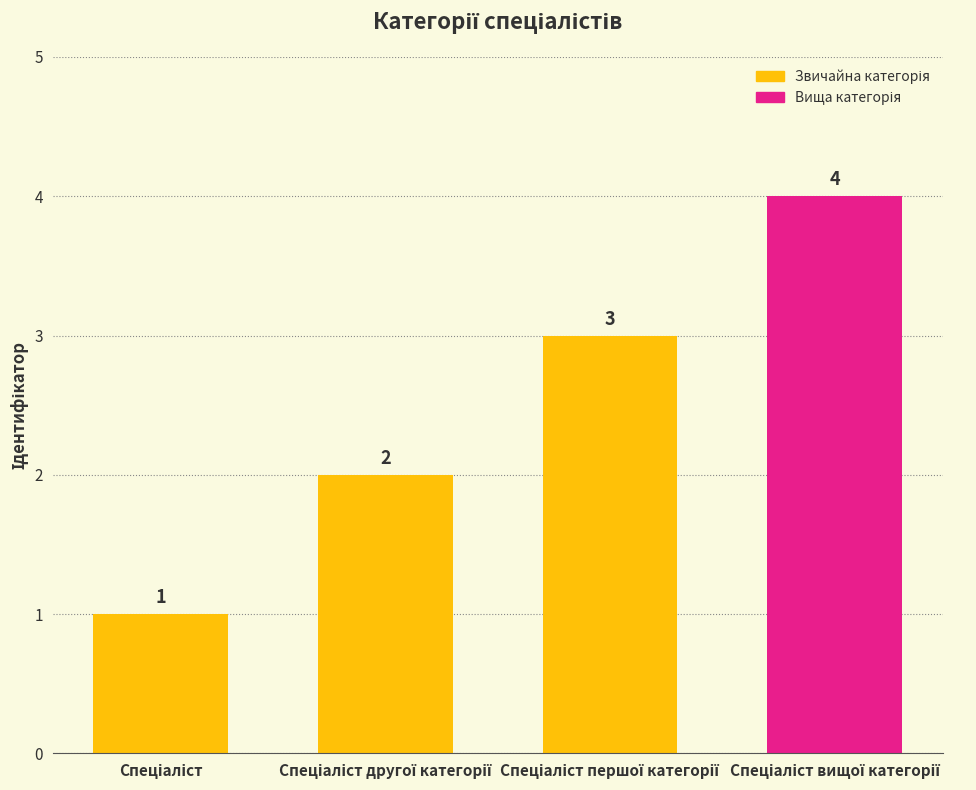

Reading right to left, list all the values displayed in this chart.

4	3	2	1